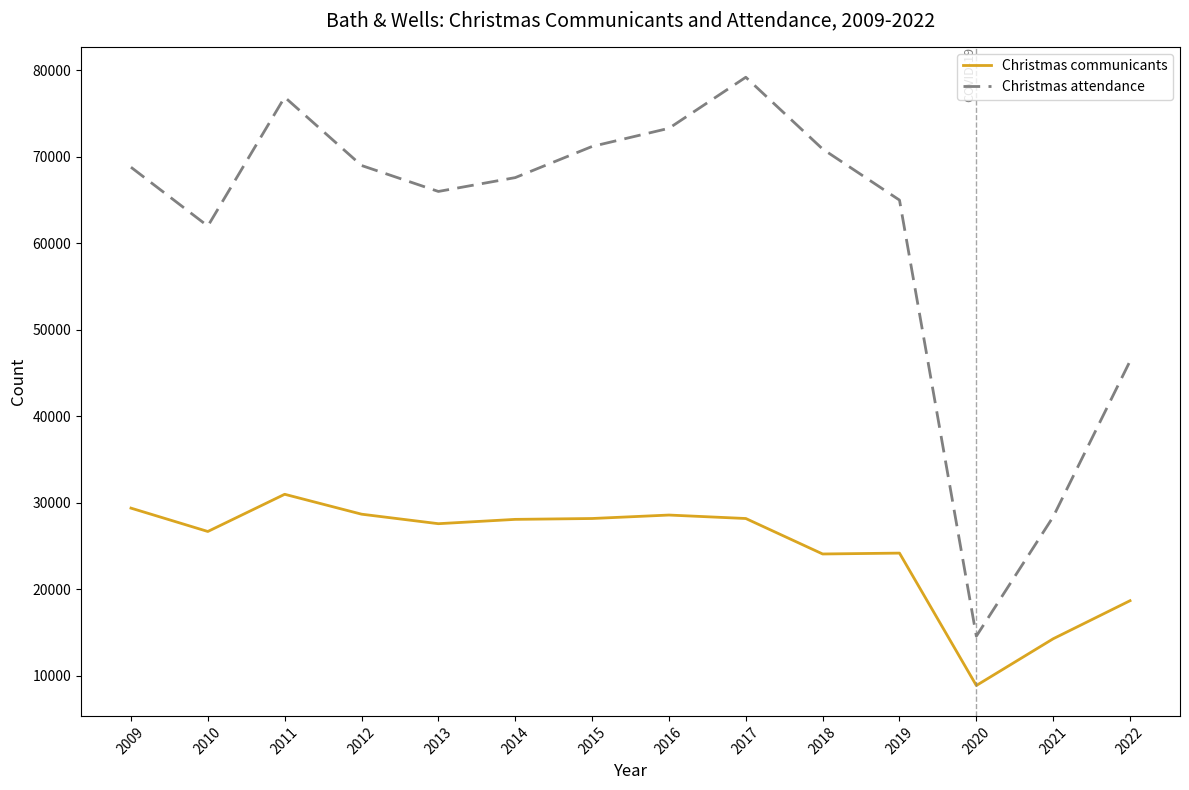

True or false: Christmas attendance and Christmas communicants intersect in this chart.

False